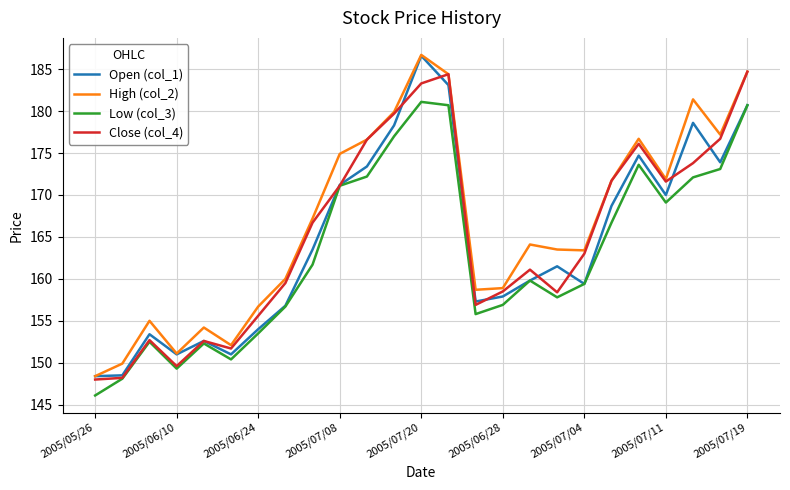

True or false: High (col_2) and Low (col_3) intersect in this chart.

False